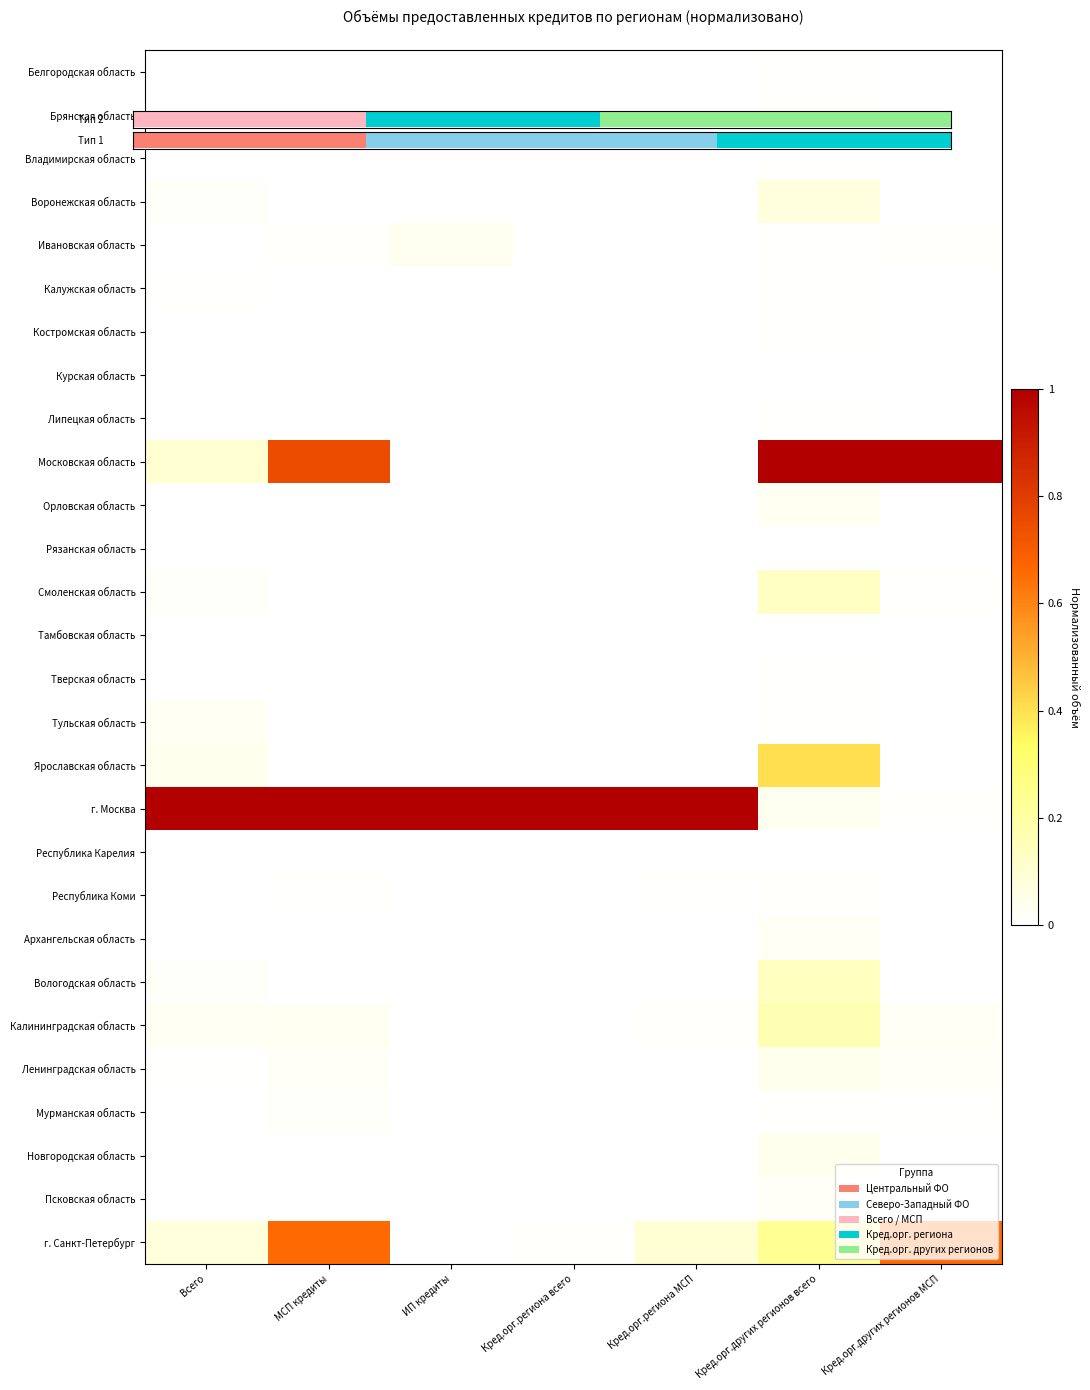

What is the difference between the highest and lowest values at МСП кредиты?

1.0